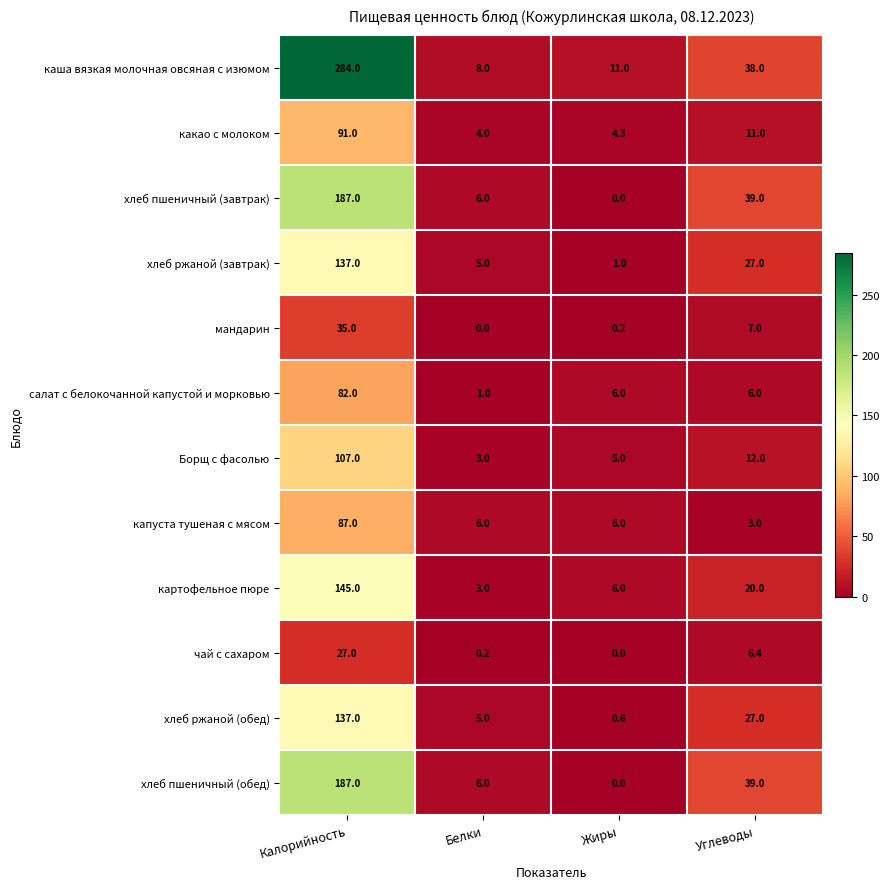

Read the Борщ с фасолью value at Углеводы.

12.0